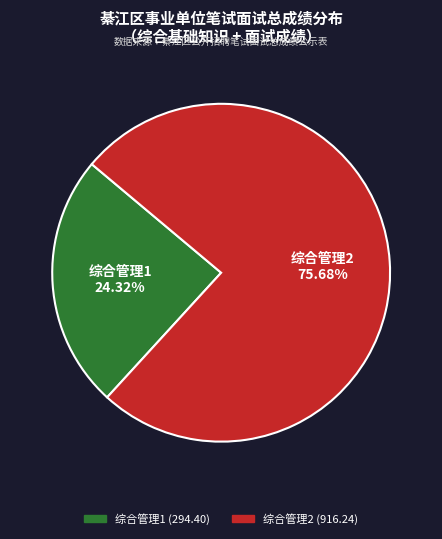

Is there a majority slice in this chart?

Yes